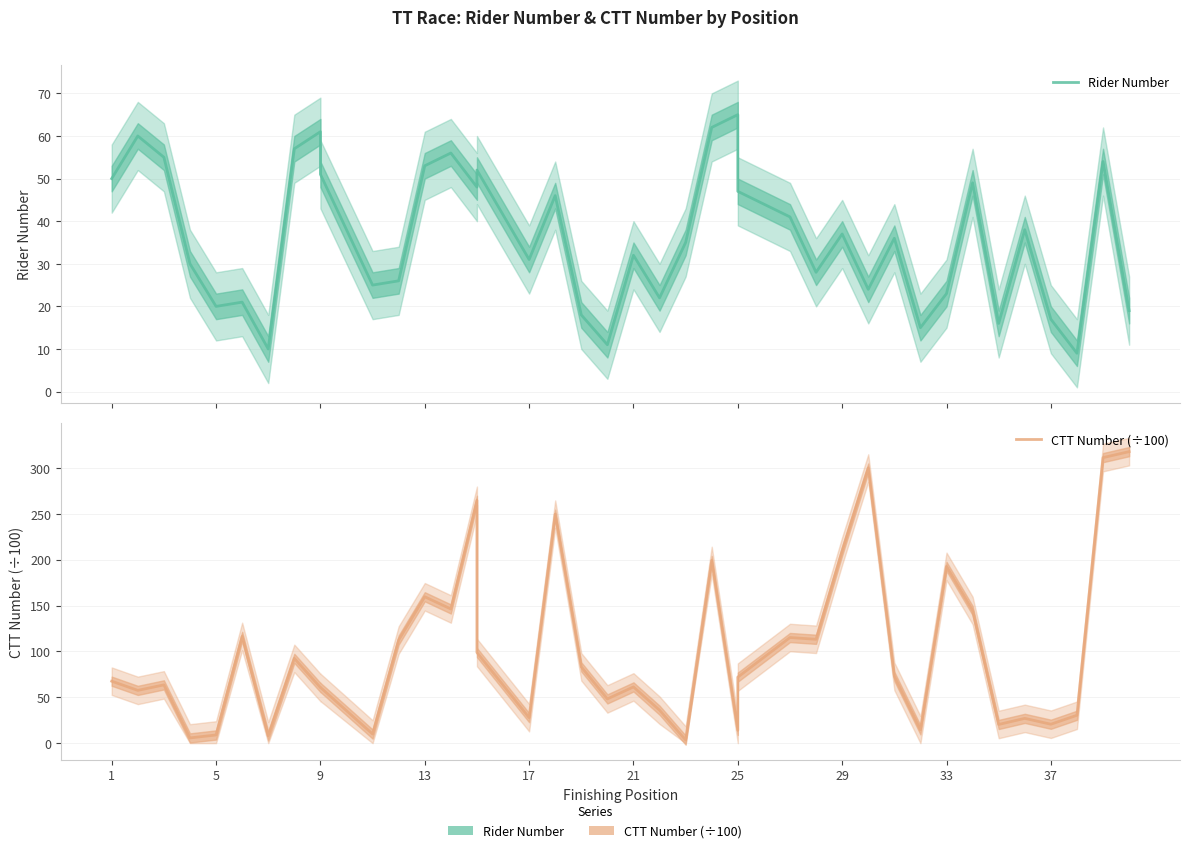

What is the value of the Rider Number point at the 7th from the left?

10.0